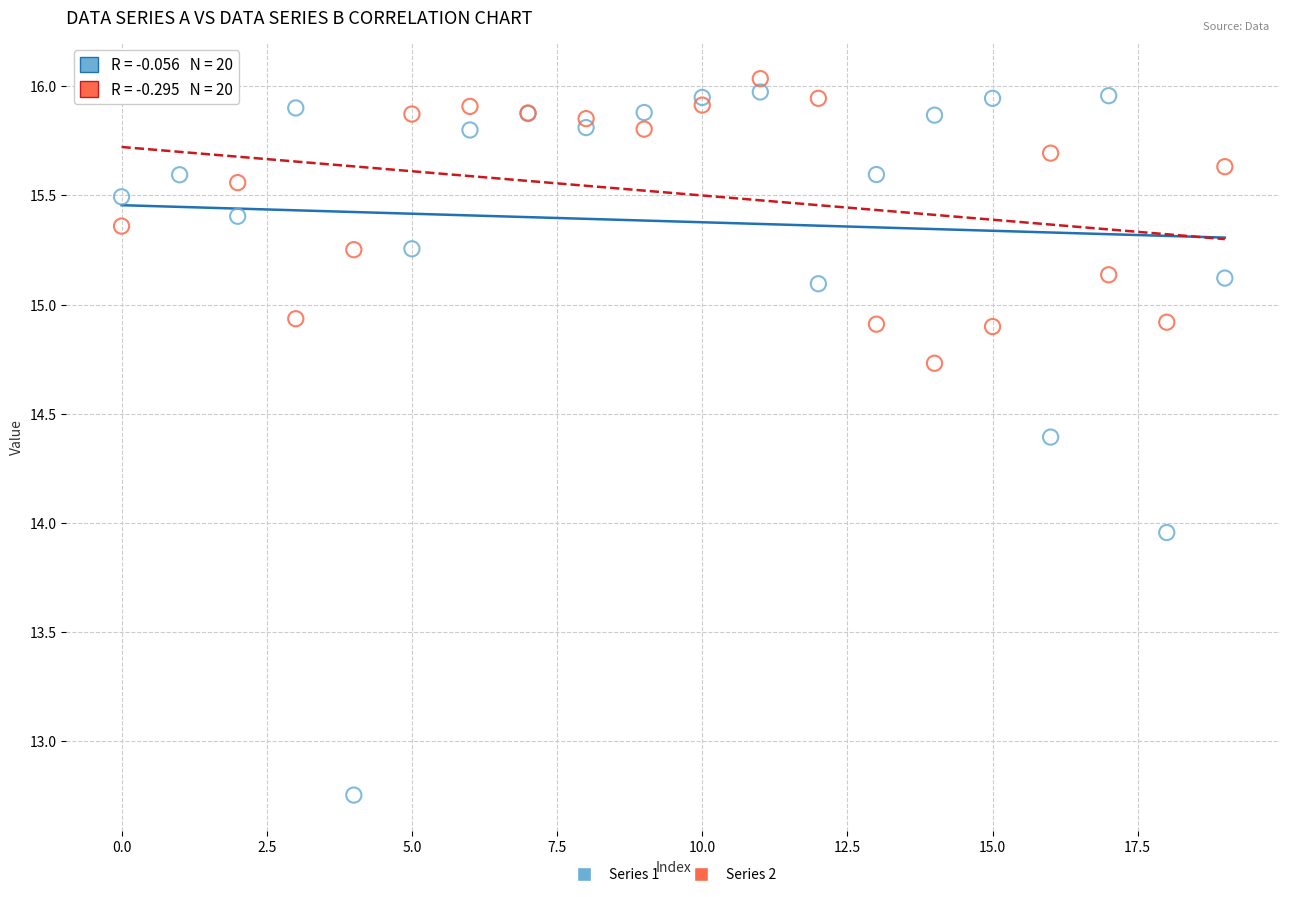

Which series has the widest spread of Y values?

Series 1